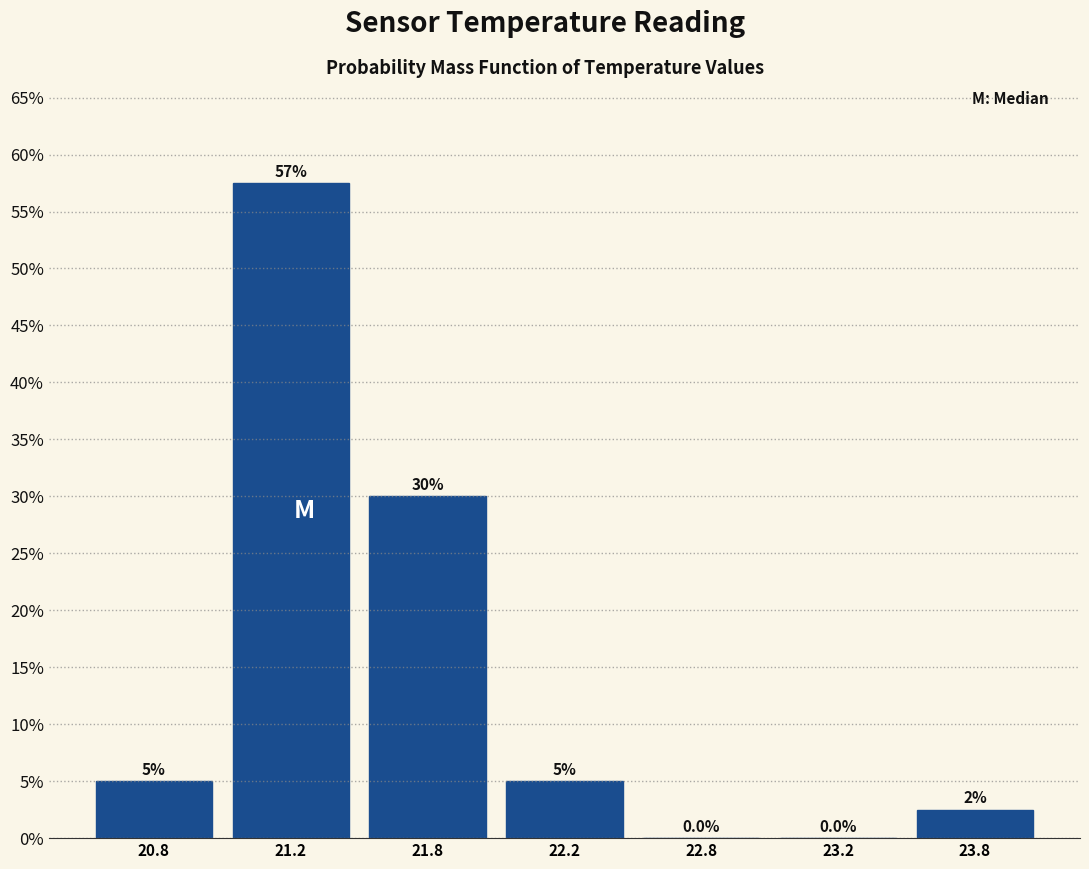

Are the bars horizontal?

No